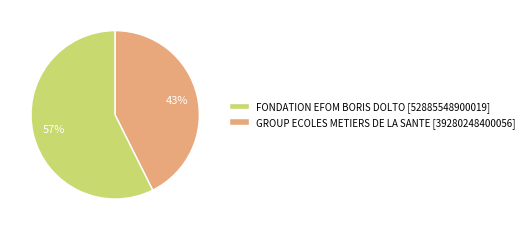

Which slice is the smallest?

GROUP ECOLES METIERS DE LA SANTE